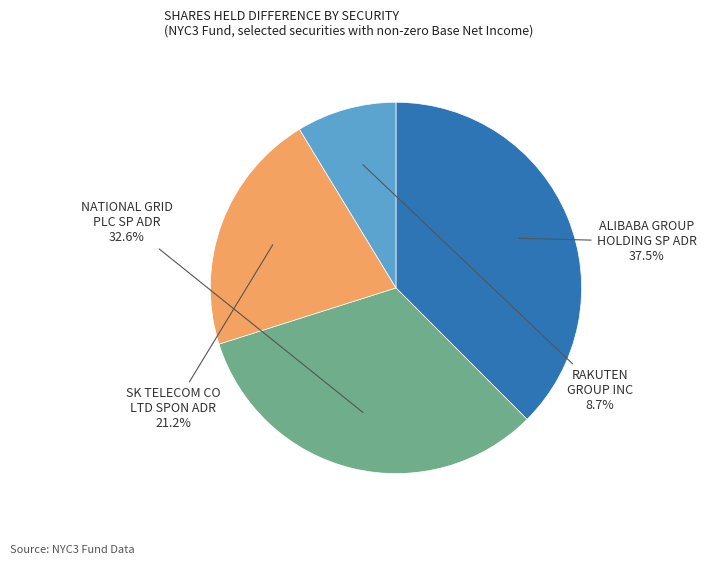

Does any single category account for the majority?

No